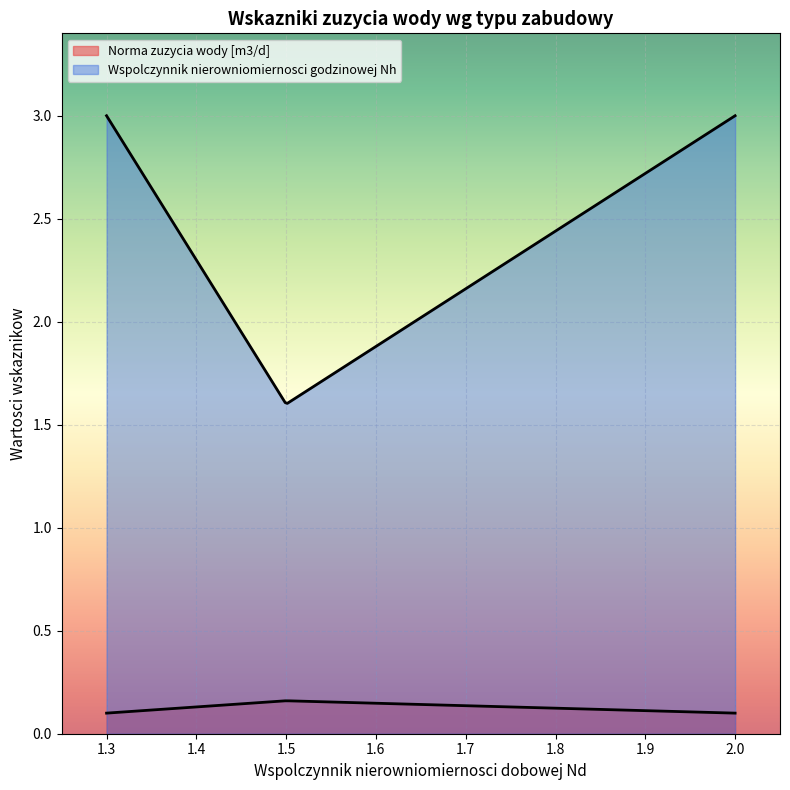

How many distinct data groups are displayed?

2